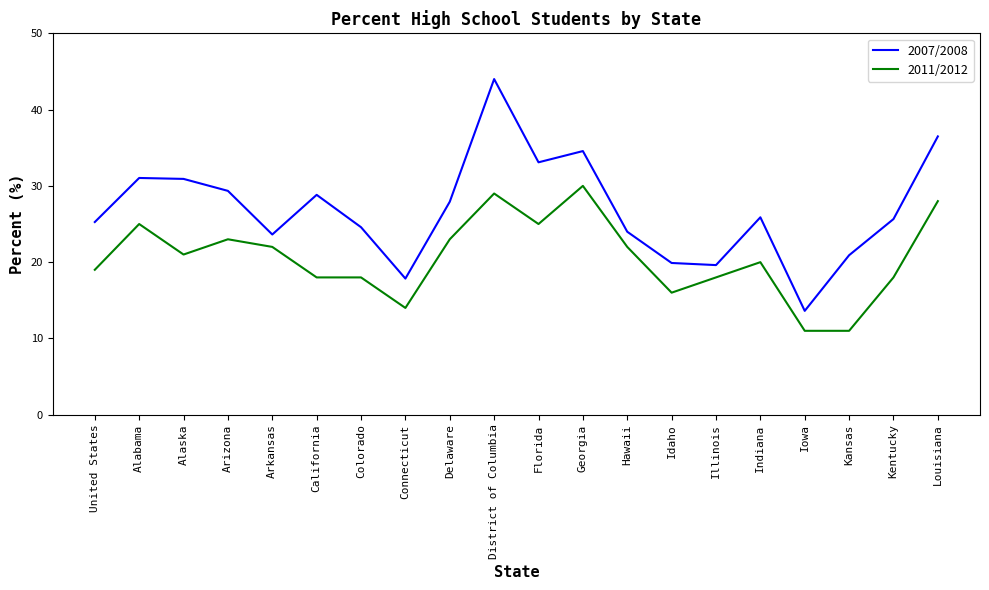

True or false: 2011/2012 and 2007/2008 cross at least once.

False